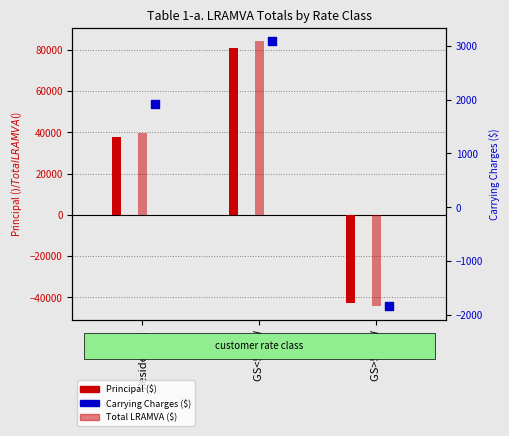

Which series reaches the minimum Y coordinate?

Total LRAMVA ($)